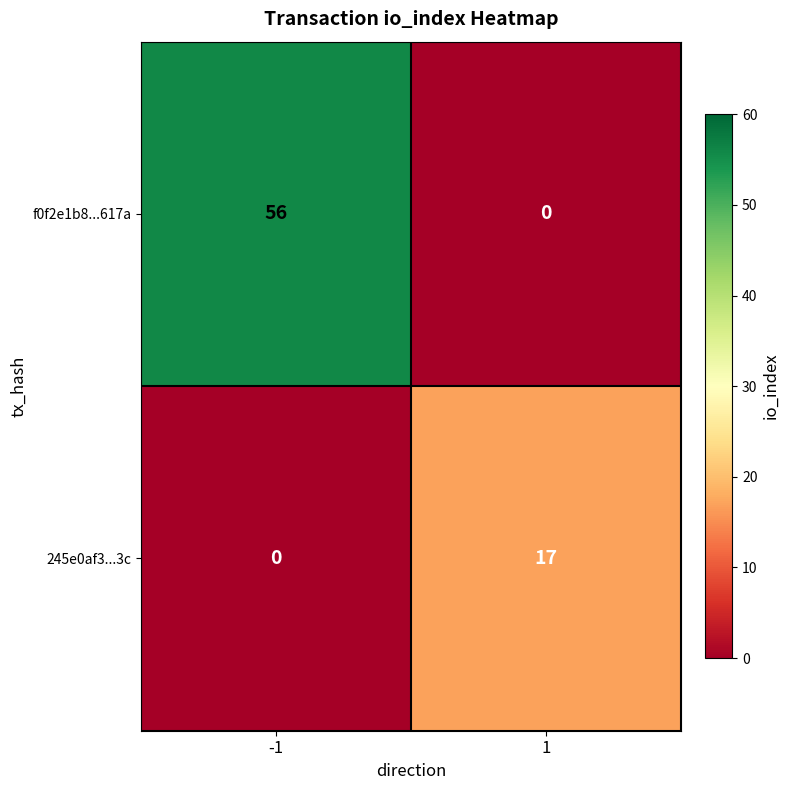

Is it true that 245e0af3...3c equals 0 at -1?

True